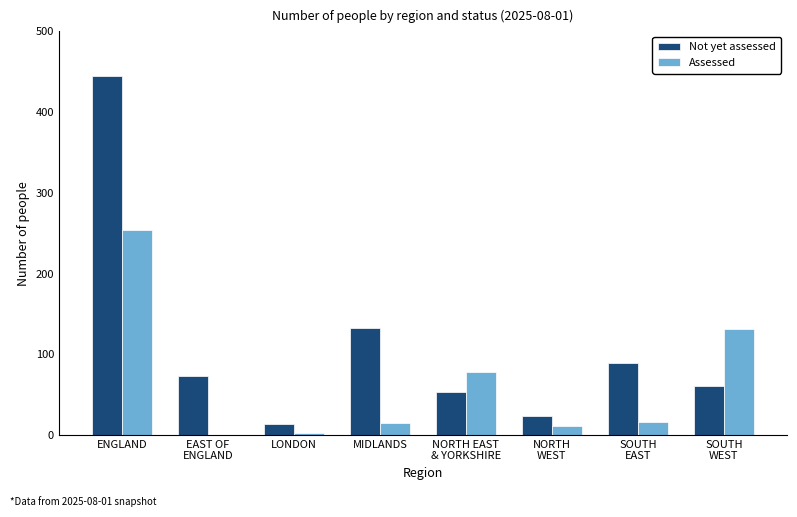

Is the value of Not yet assessed at NORTH
WEST greater than the value of Assessed at NORTH EAST
& YORKSHIRE?

No